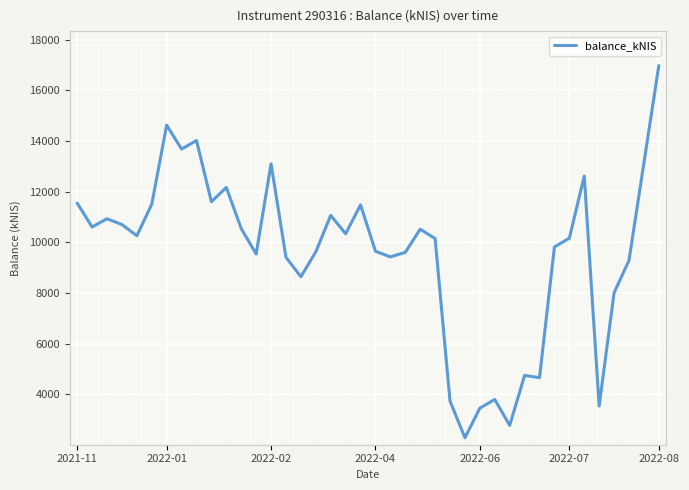

What is the maximum value shown in the chart?

16975.0